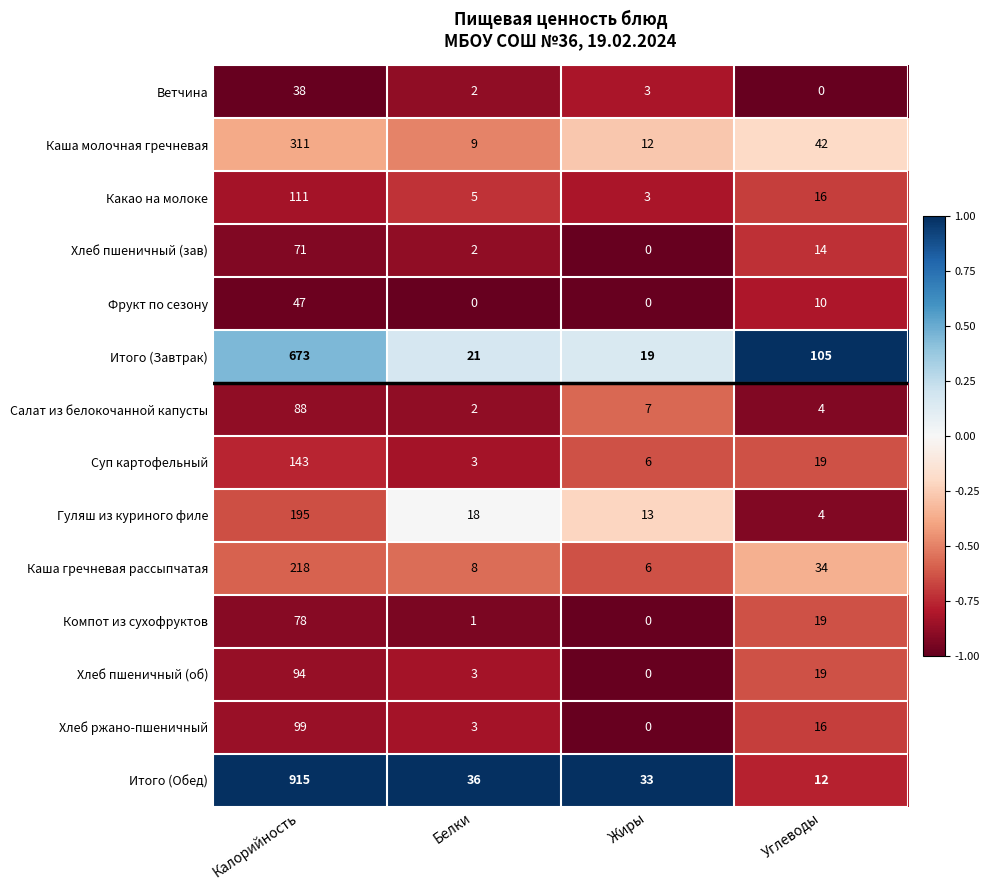

True or false: Какао на молоке has a value of 16 at Углеводы.

True